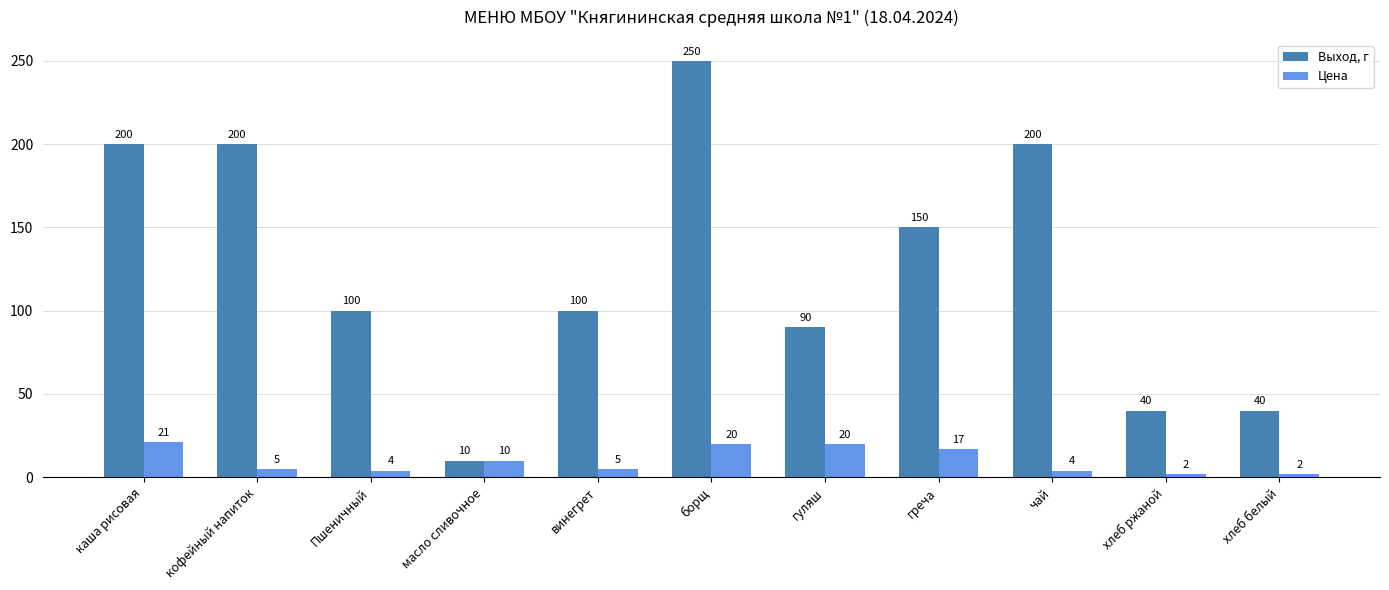

Does the chart contain stacked bars?

No